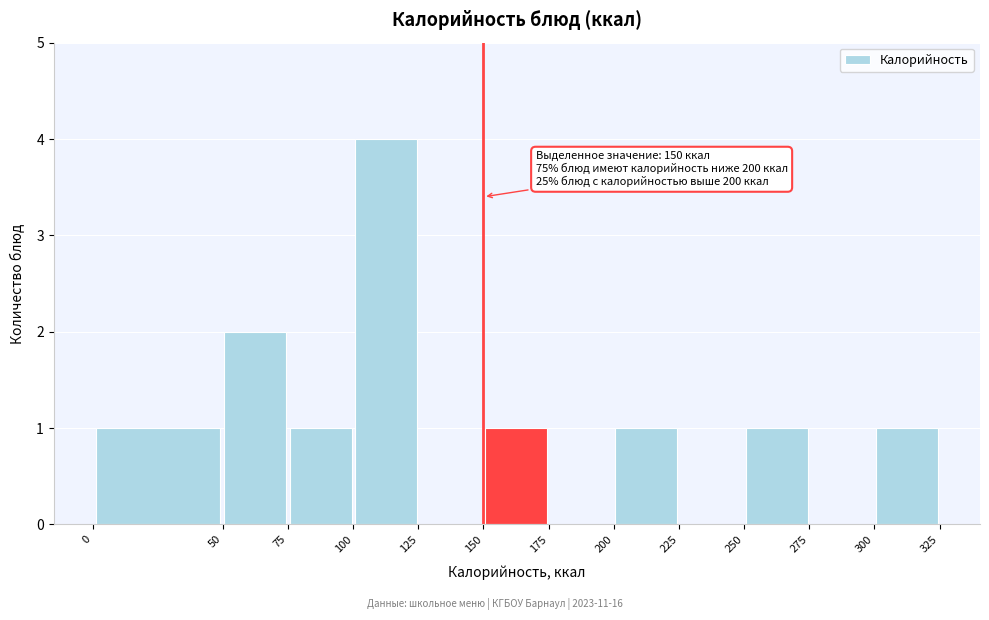

Over which range of the x-axis is the bar tallest?

100 to 125